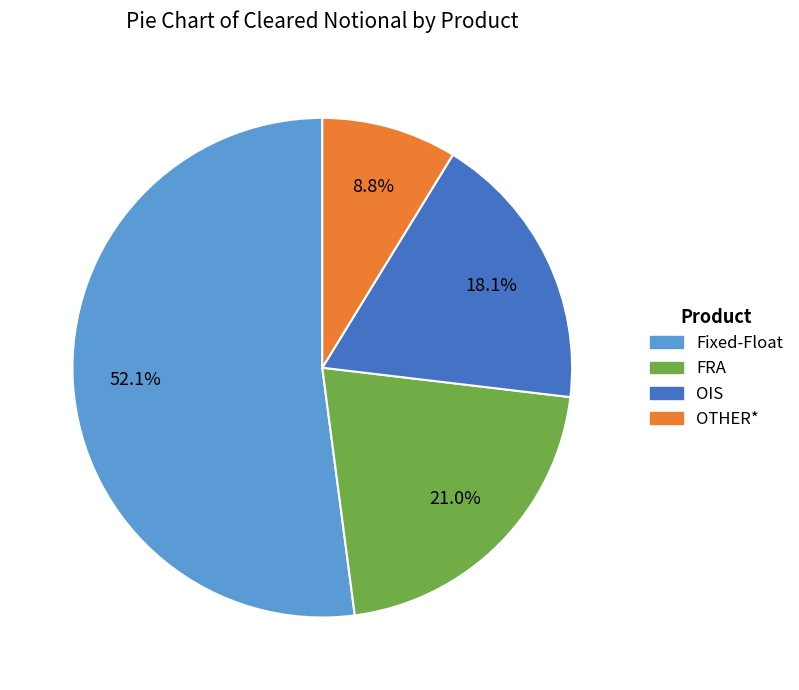

What percentage is NOT represented by FRA?

79.0%